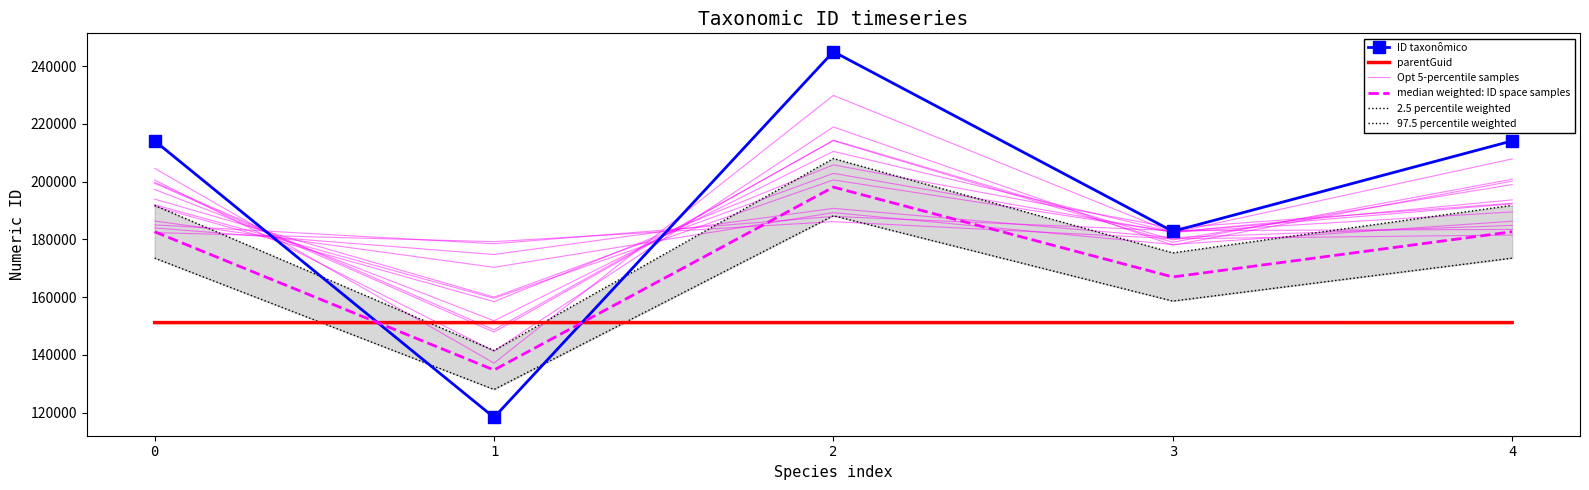

The Opt 5-percentile samples series shows 191447.2 at 0. True or false?

True